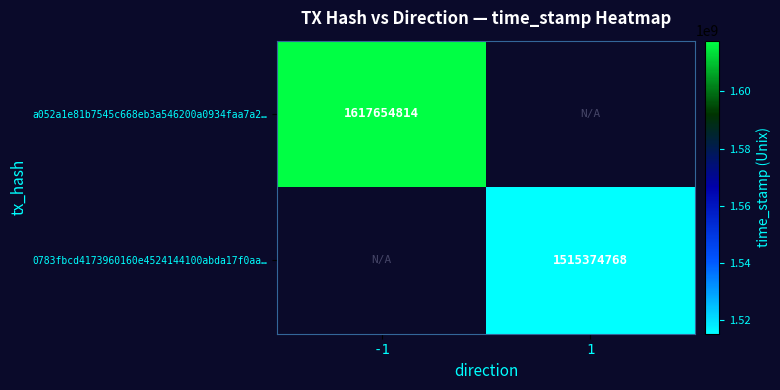

Which label corresponds to the smallest value in the chart?

1